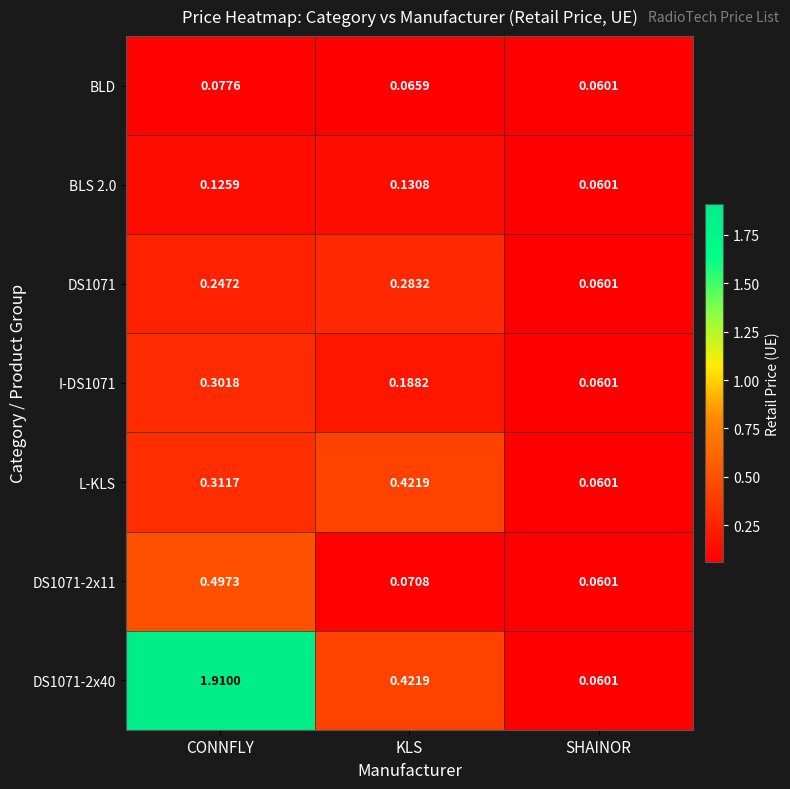

Which label corresponds to the largest value in the chart?

CONNFLY